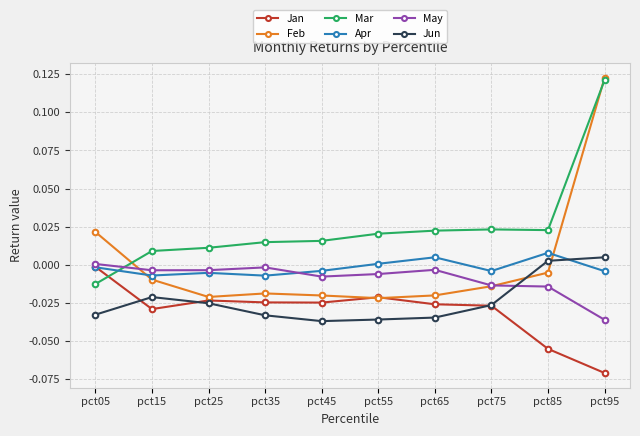

Is it true that Jan equals -0.0 at pct25?

True